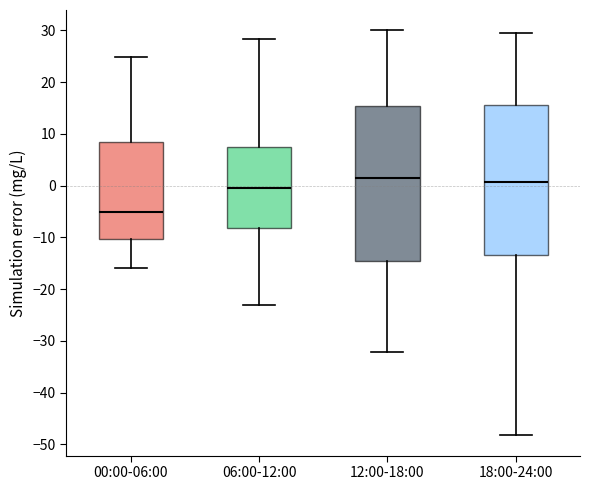

Reading left to right, transcribe this box plot: for each box, give where its median line is, the range the box spans, and where its two whiskers end, as read against the y-axis. The values are not printed on the chart, so give them approximately, as read against the axis.

00:00-06:00: median -5, box -10 to 8, whiskers -16 to 25
06:00-12:00: median -1, box -8 to 8, whiskers -23 to 28
12:00-18:00: median 1, box -14 to 15, whiskers -32 to 30
18:00-24:00: median 1, box -13 to 15, whiskers -48 to 30